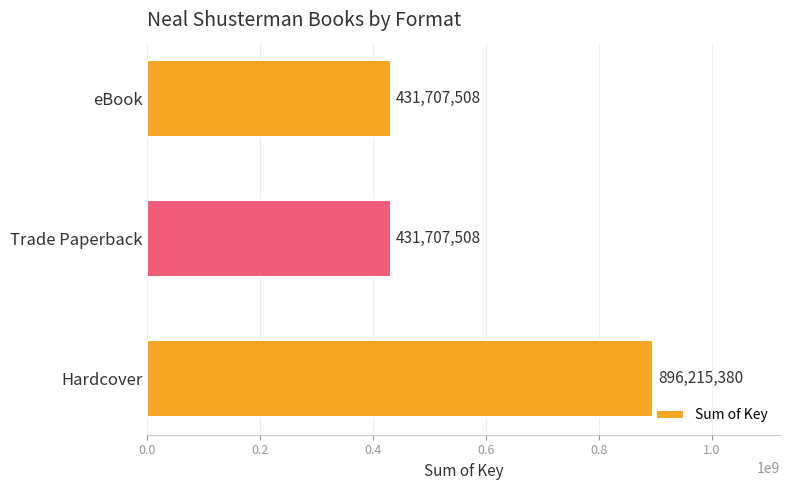

What is the change in value from Hardcover to Trade Paperback?

-464507872